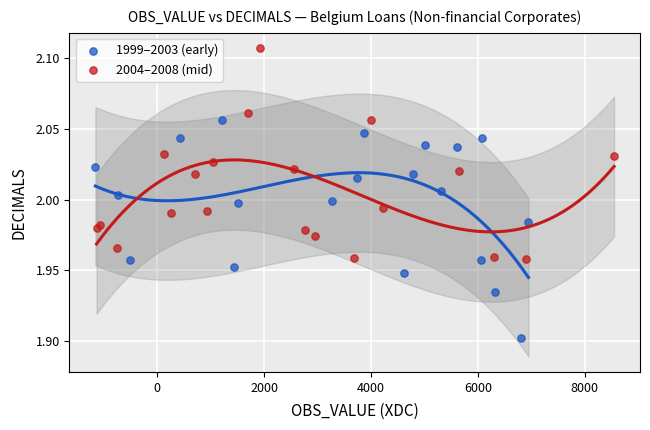

Which series contains the highest Y value?

2004–2008 (mid)